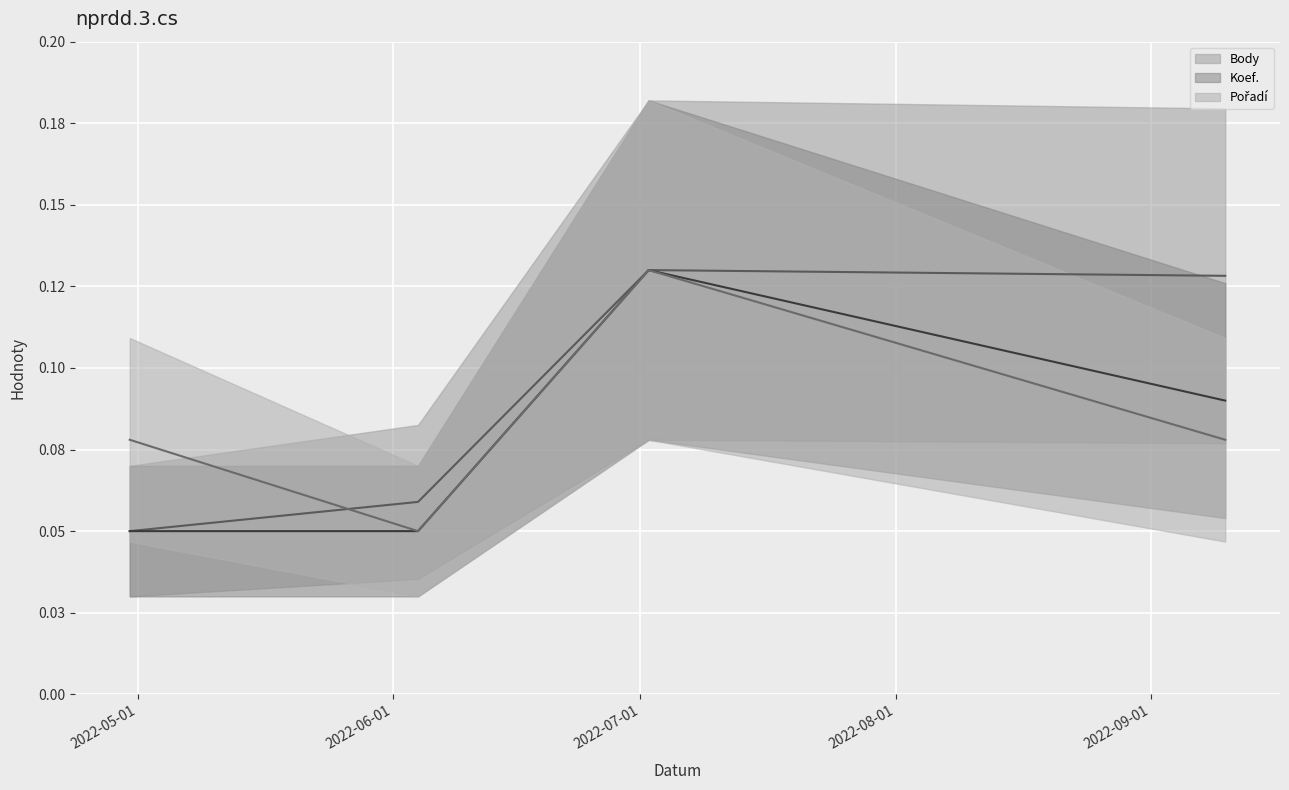

List the series in order of their peak value, highest first.

Body (line), Pořadí (line), Koef. (line)